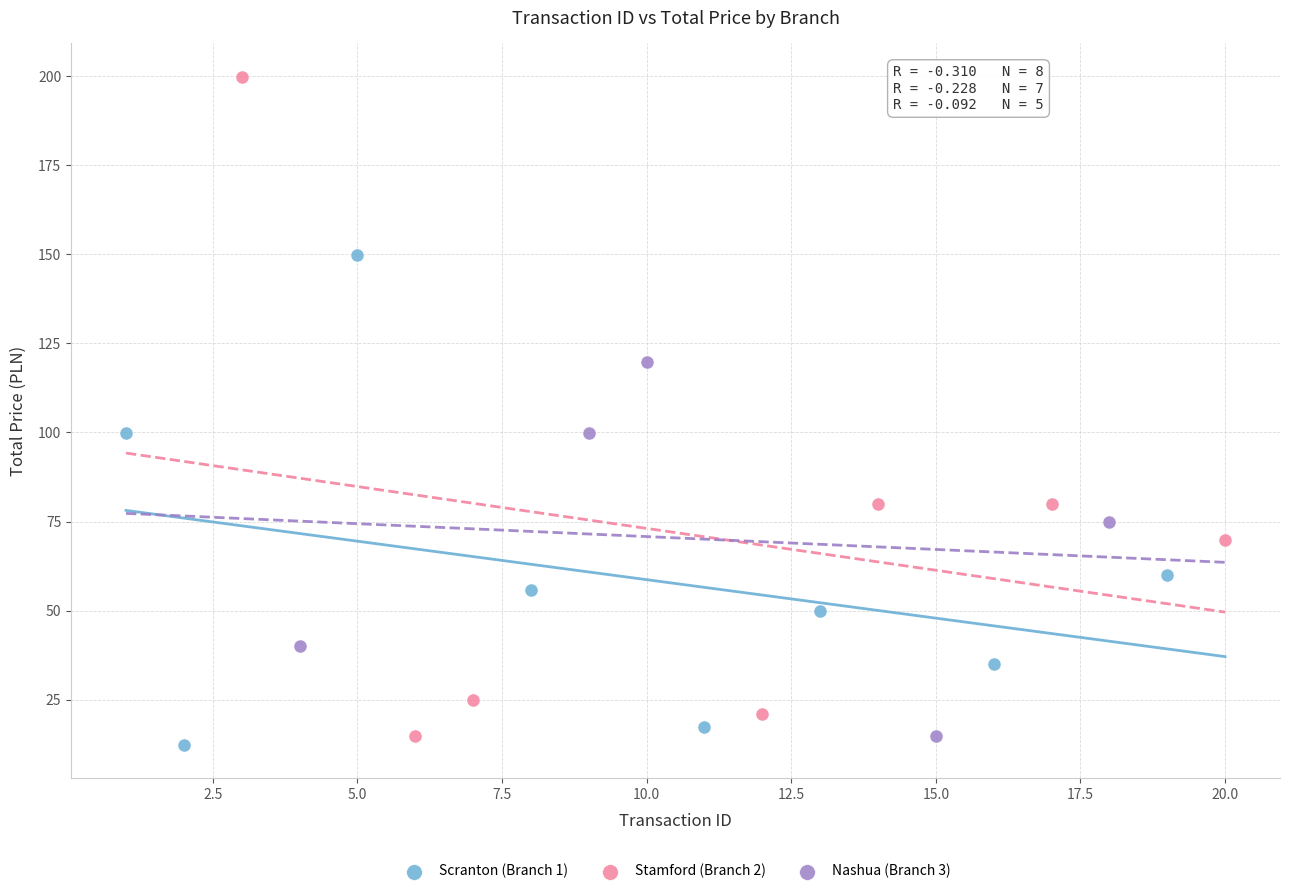

Which series reaches the maximum Y coordinate?

Stamford (Branch 2)